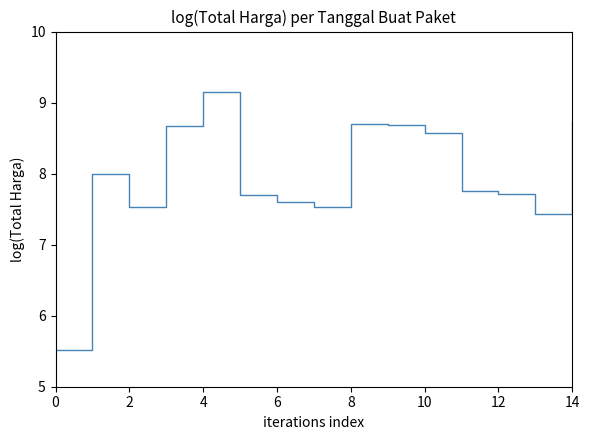

What is the smallest value displayed?

5.5